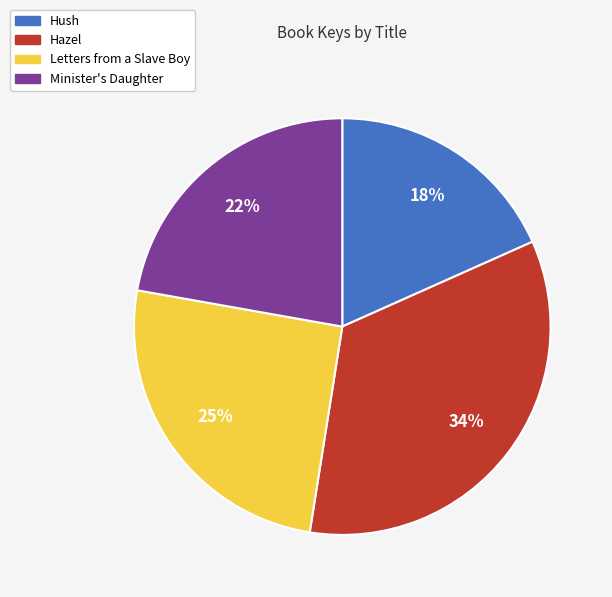

To the nearest percent, what is the difference between the largest and smallest slice percentages?

16%